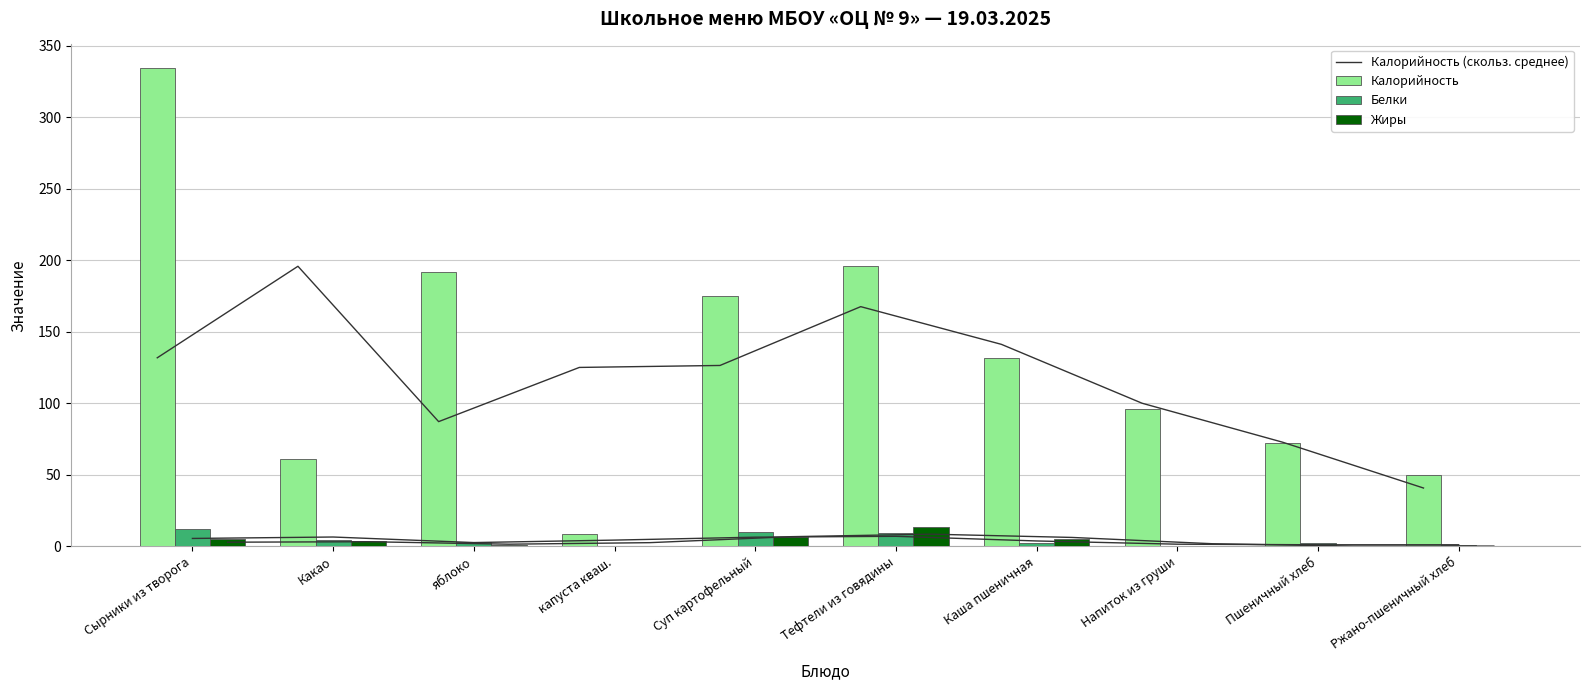

Is it true that Жиры equals 3.8 at Тефтели из говядины?

False